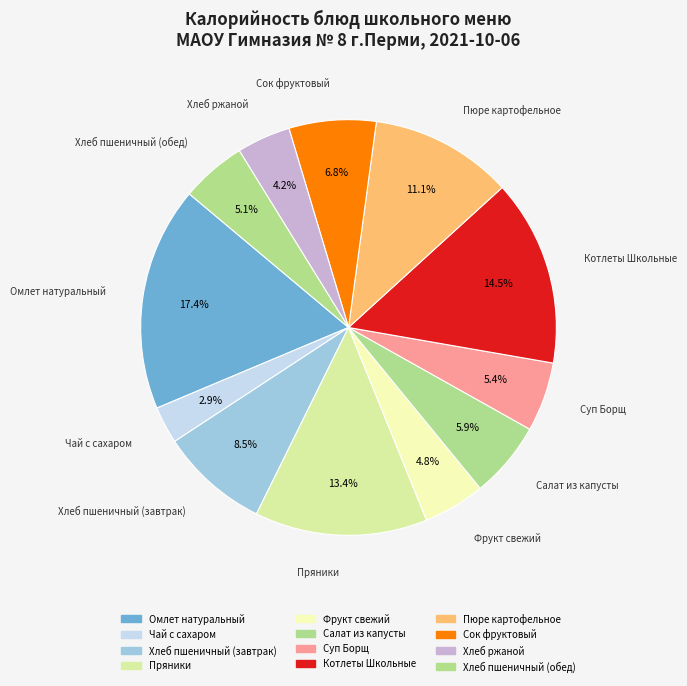

How much of the chart is everything except Суп Борщ?

94.6%